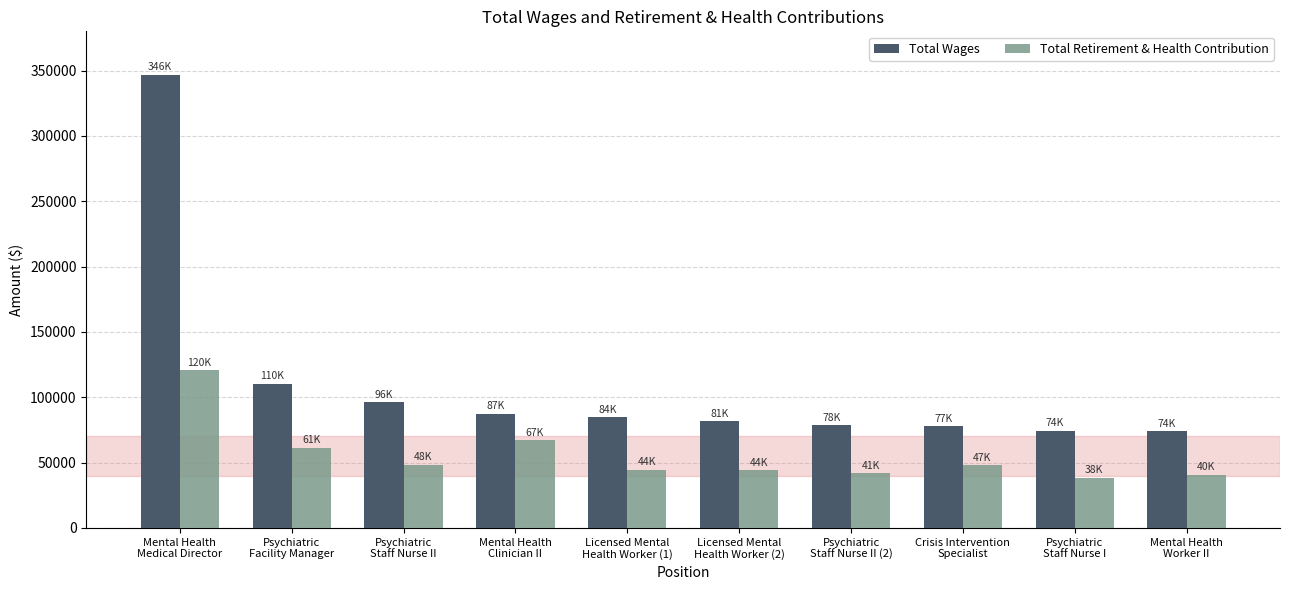

Count the number of categories in the chart.

10